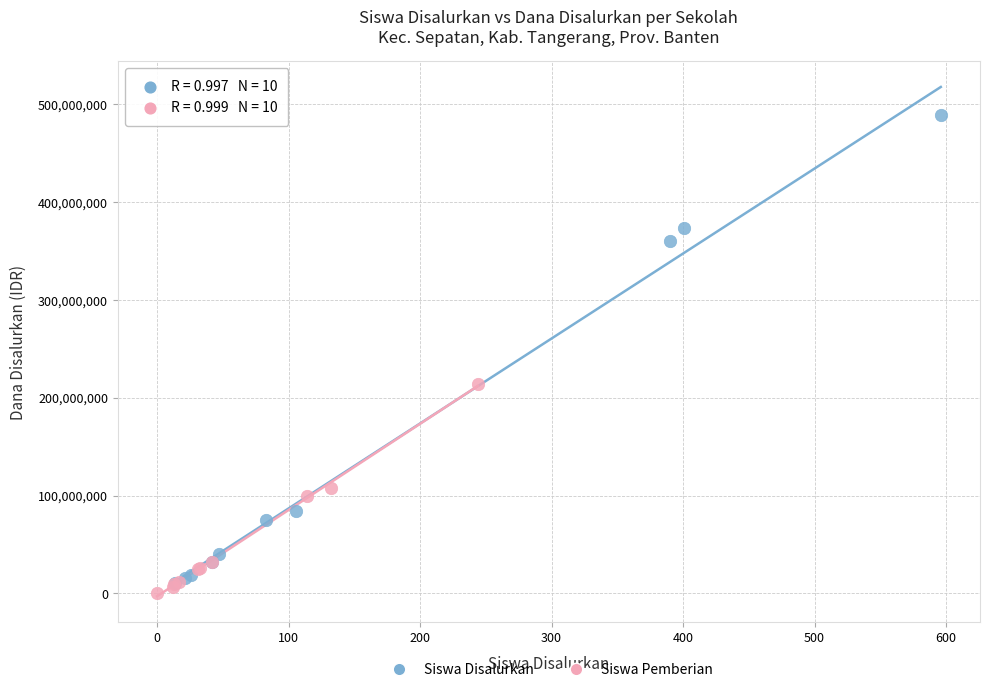

Which series reaches the maximum Y coordinate?

Siswa Disalurkan